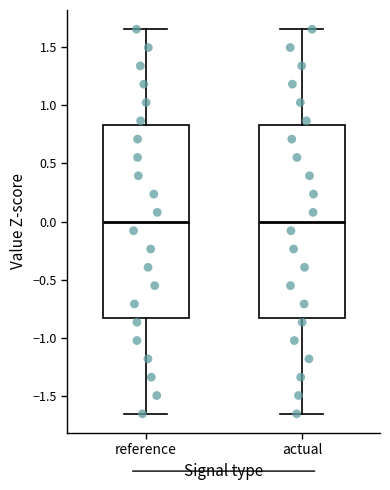

Where does the lower whisker of the box for reference end on the y-axis? The values are not printed on the chart, so give them approximately, as read against the axis.

-1.65